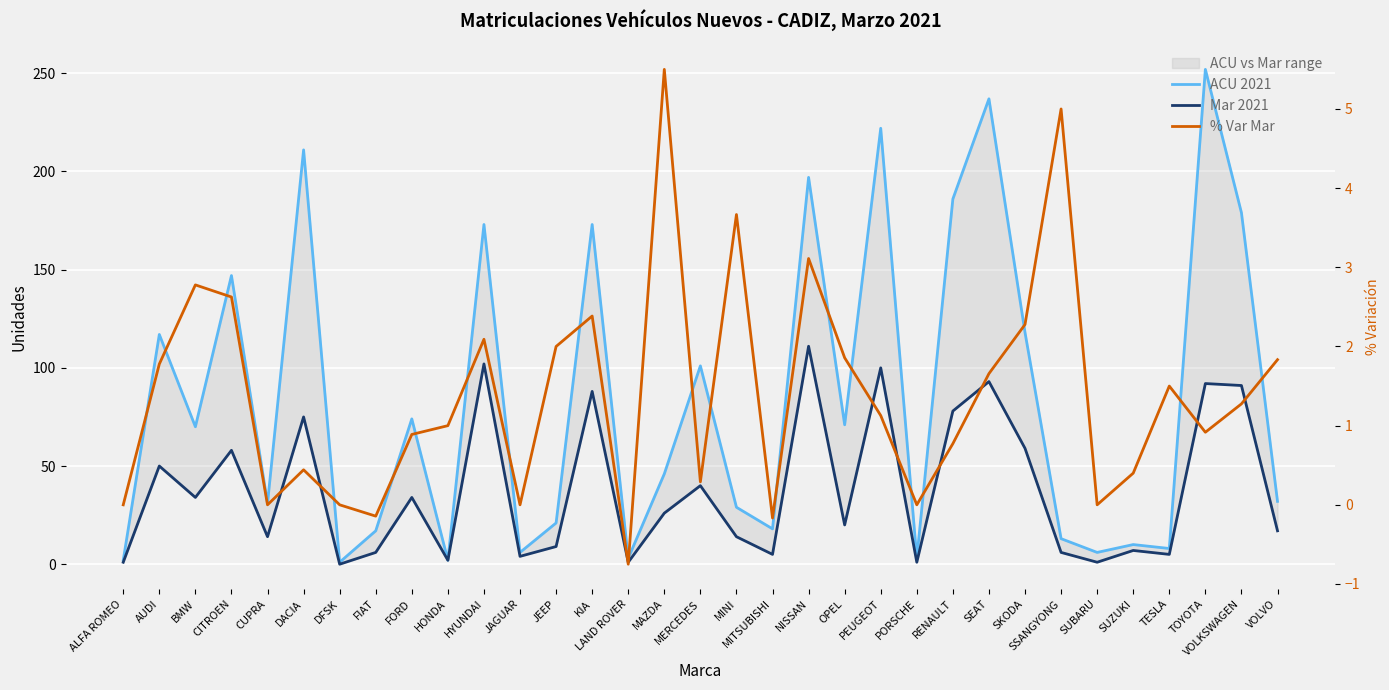

True or false: % Var Mar has more than 1 points higher than both neighbors.

True